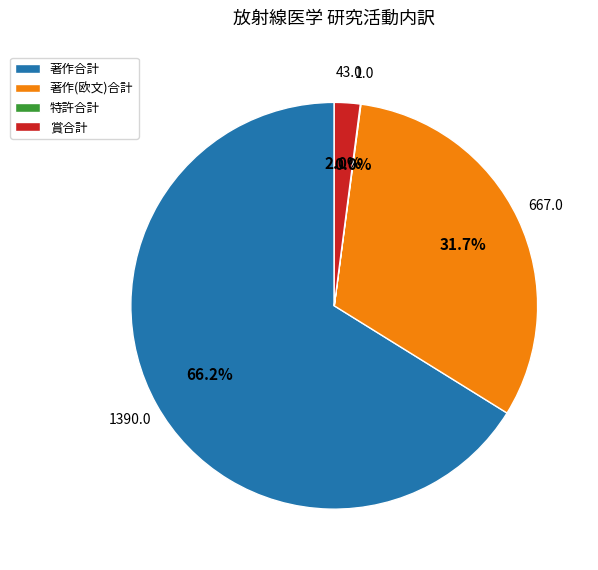

How much of the chart is everything except 賞合計?

98.0%